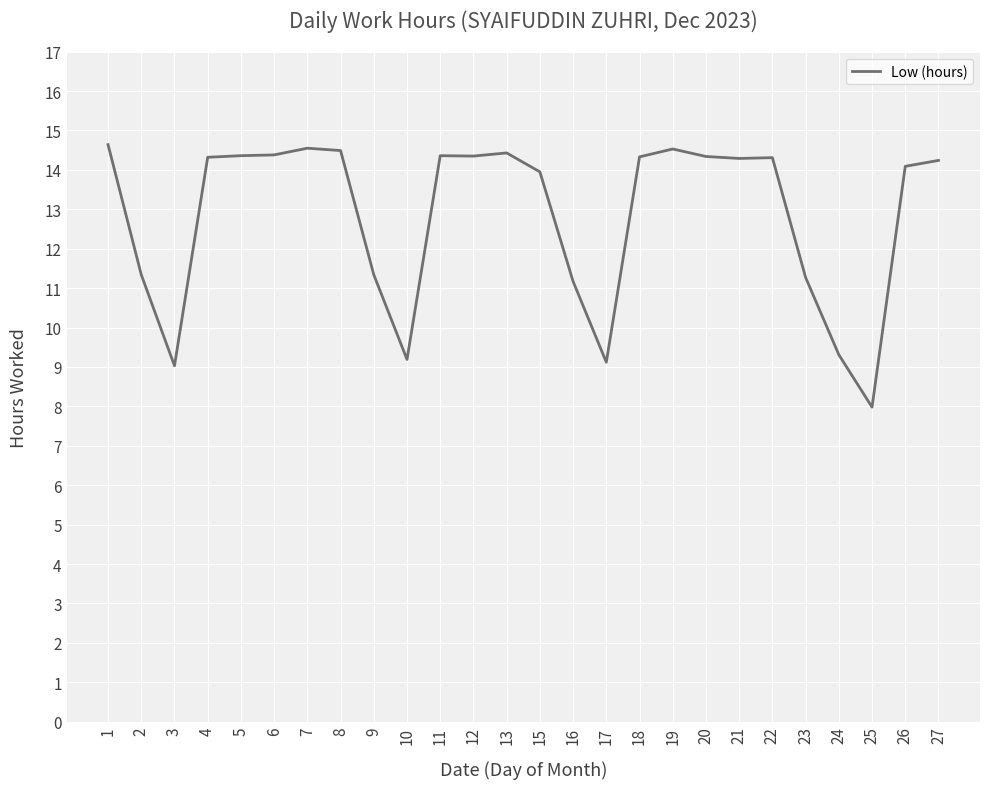

What is the change in value from 13 to 24?

-5.1